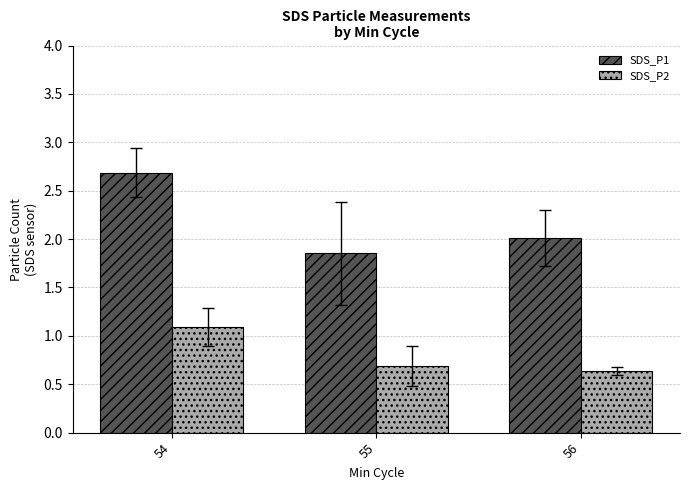

How many bars are there in total?

6